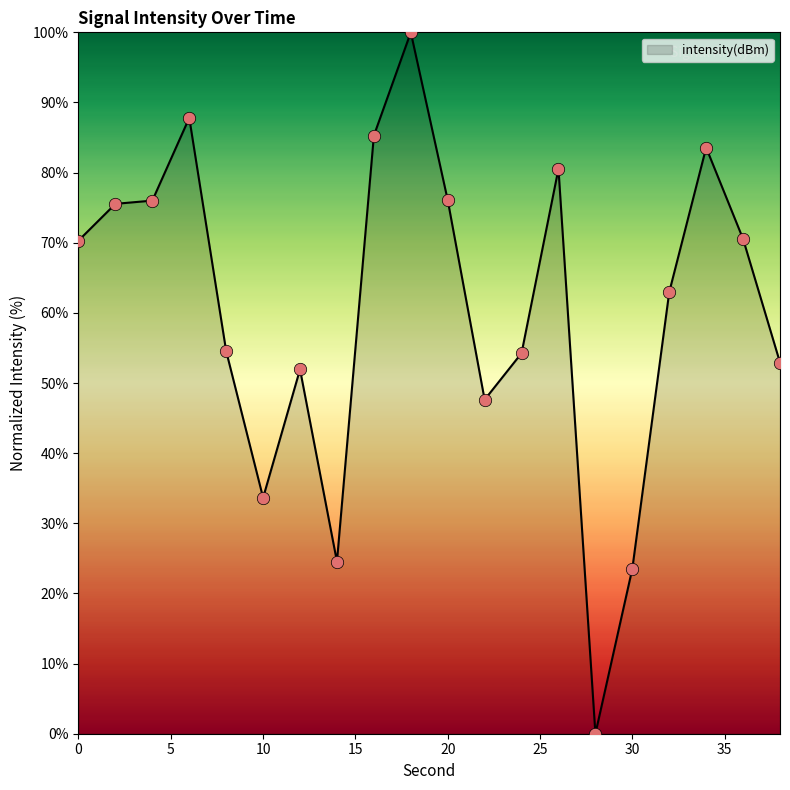

What is the greatest value displayed?

100.0